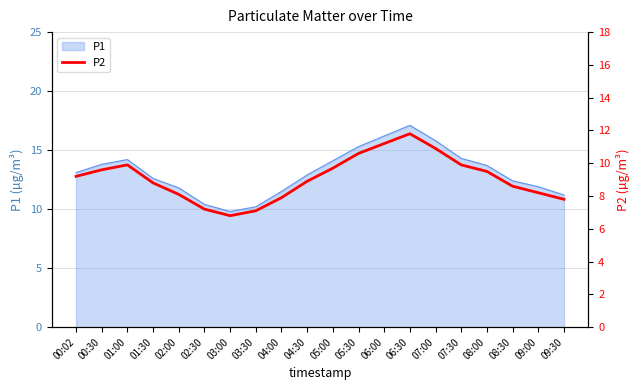

The chart shows a value of 13.0 at 04:00. True or false?

False